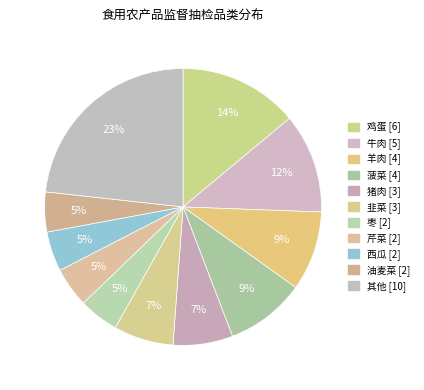

Count the number of slices in the pie.

11